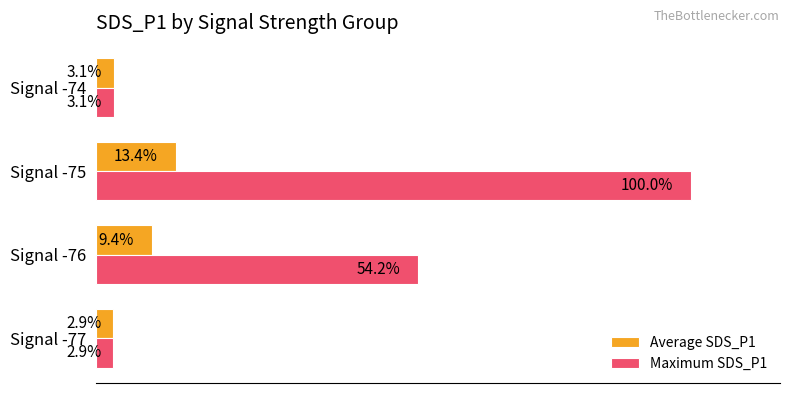

Is the value of Average SDS_P1 at Signal -76 greater than the value of Maximum SDS_P1 at Signal -77?

Yes